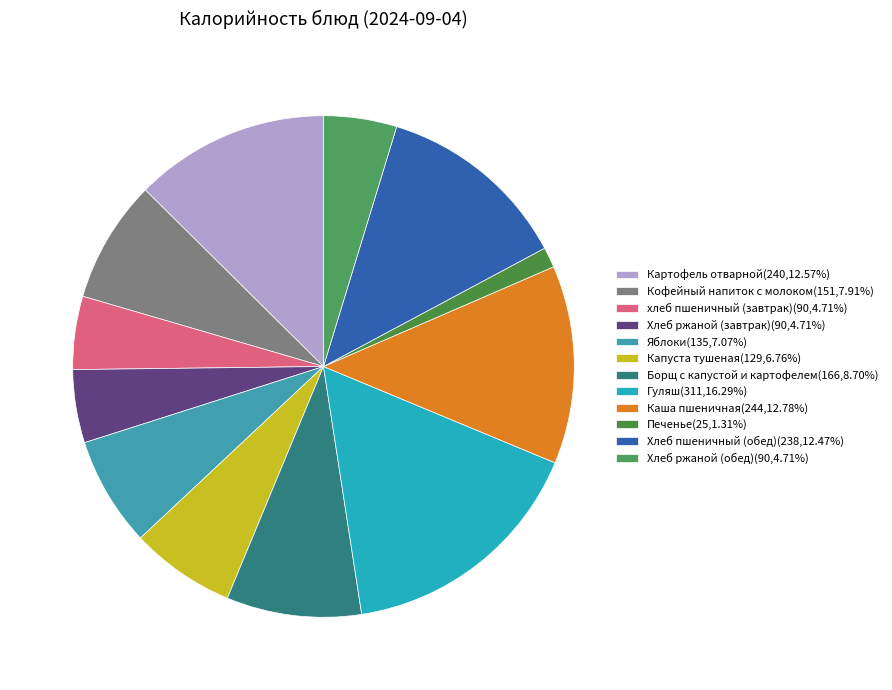

Approximately how many times larger is the value at Капуста тушеная compared to хлеб пшеничный (завтрак)?

1.4